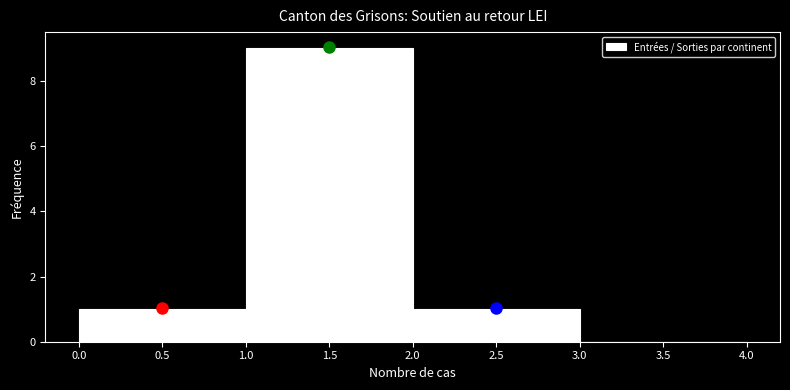

Over which range of the x-axis is the bar tallest?

1.0 to 2.0